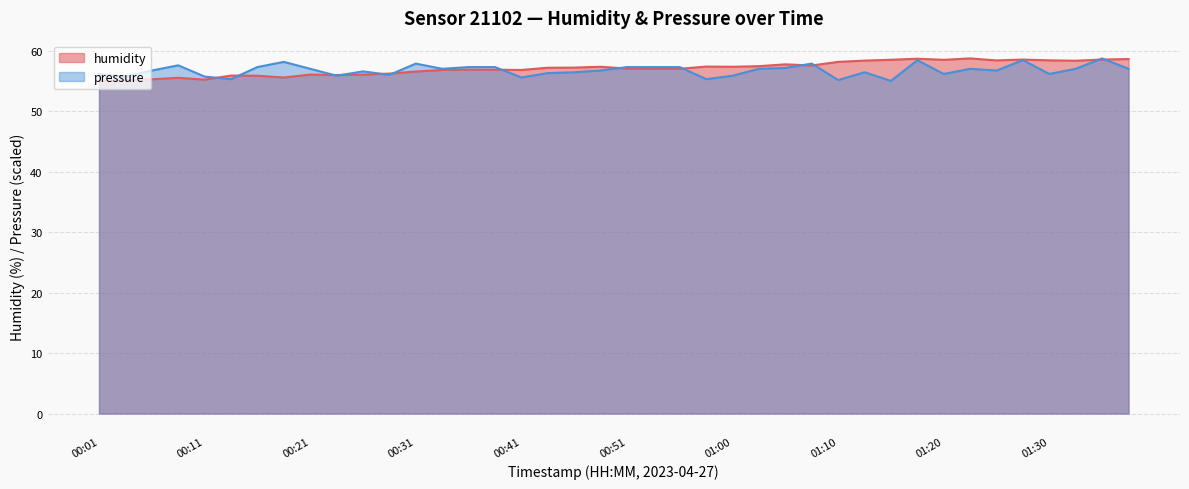

What is the label of the 15th point from the right?

01:03